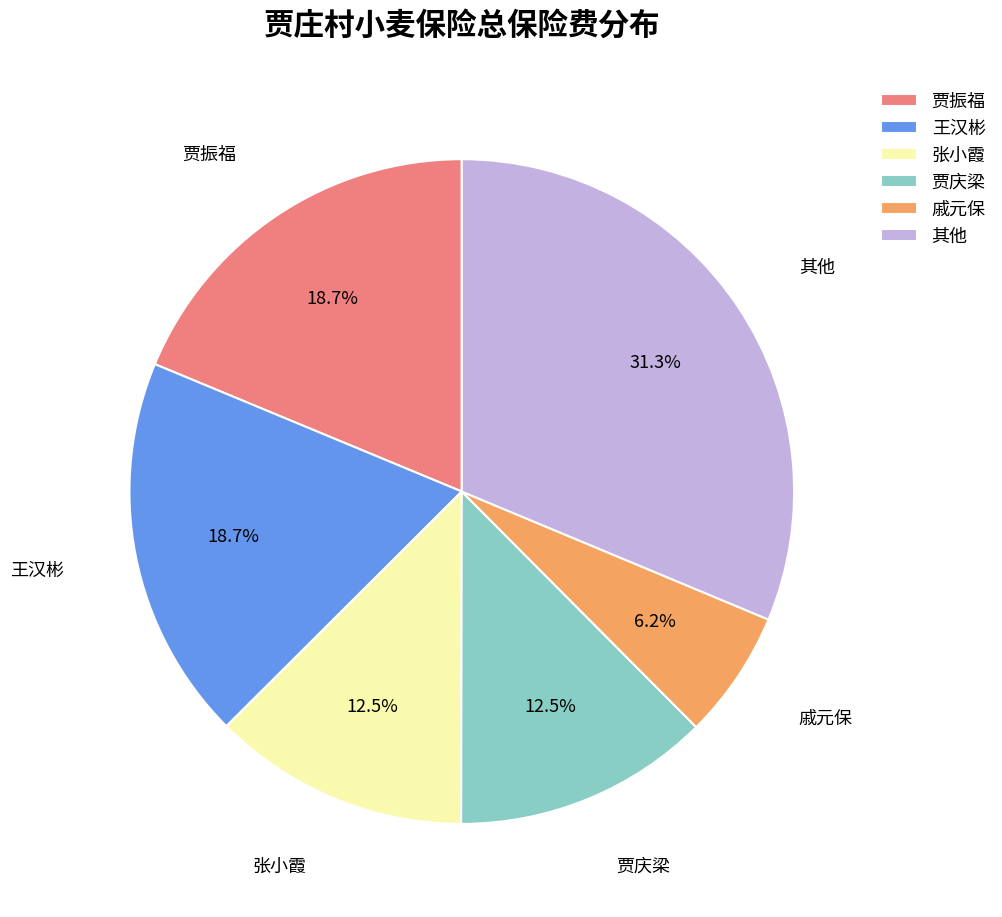

What portion of the pie excludes 张小霞?

87.5%